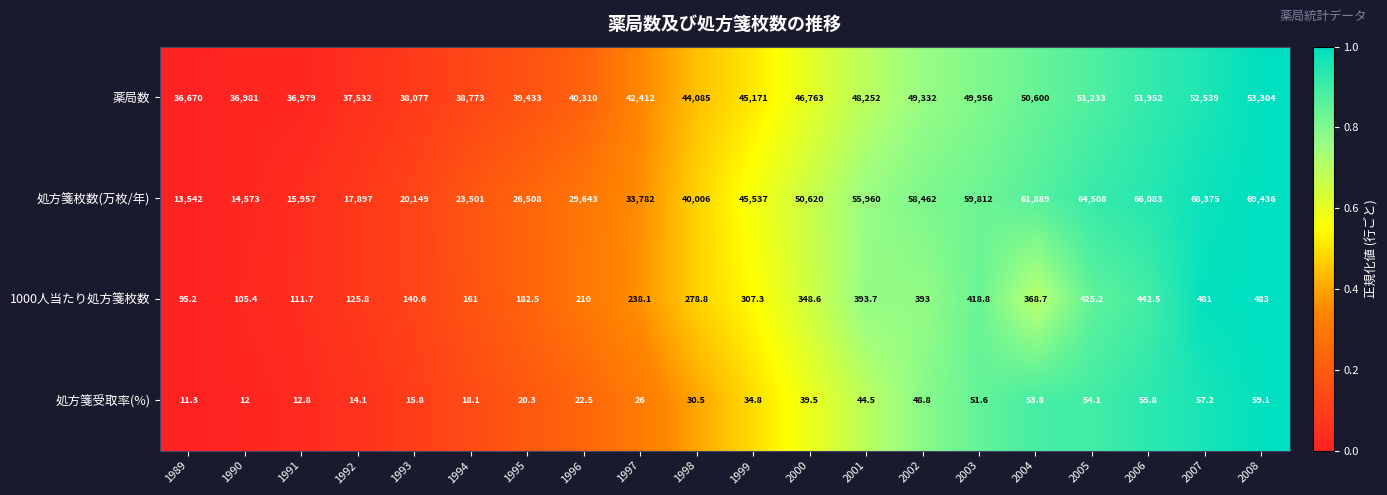

What is the minimum value shown in the chart?

11.3